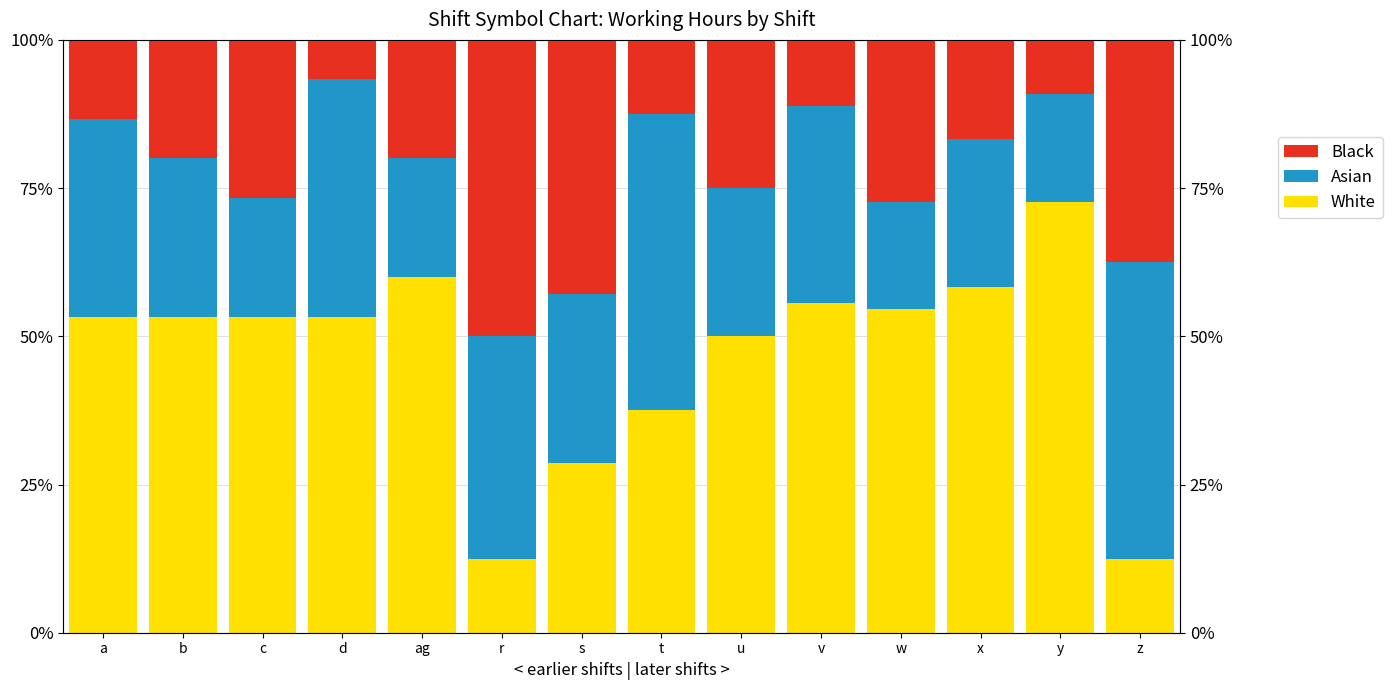

The value of Asian at d is 10.6. True or false?

False